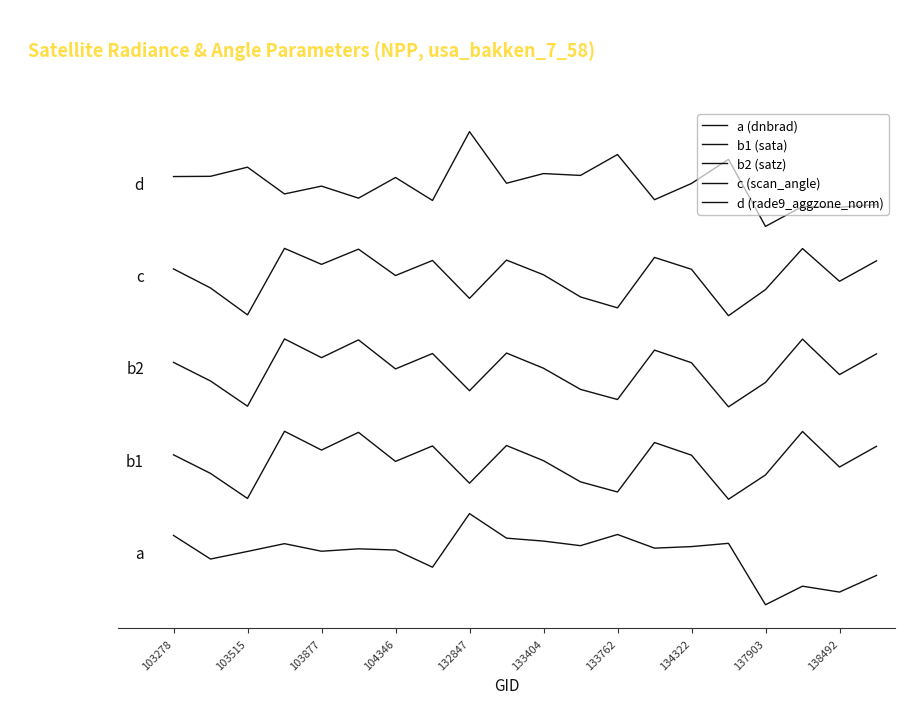

What is the value of the c (scan_angle) point at the 12th from the left?

97.3